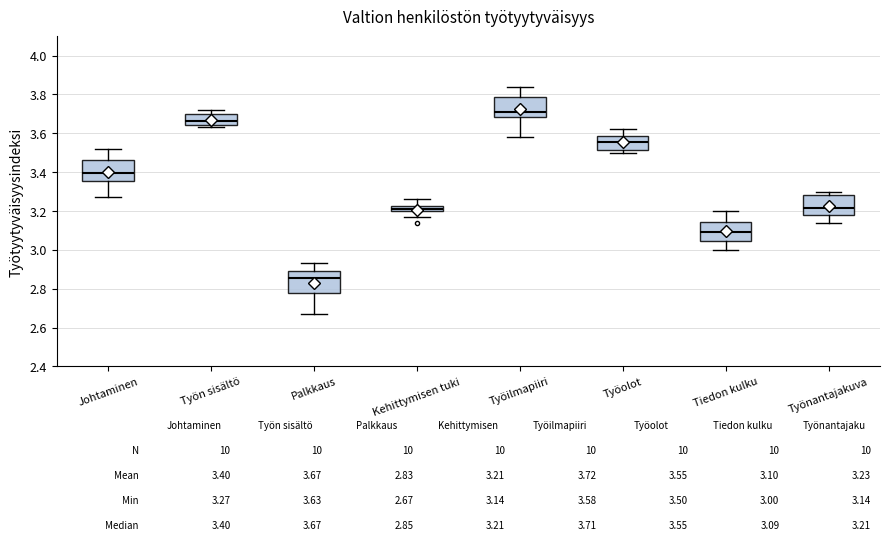

Which box has the highest median line?

Työilmapiiri